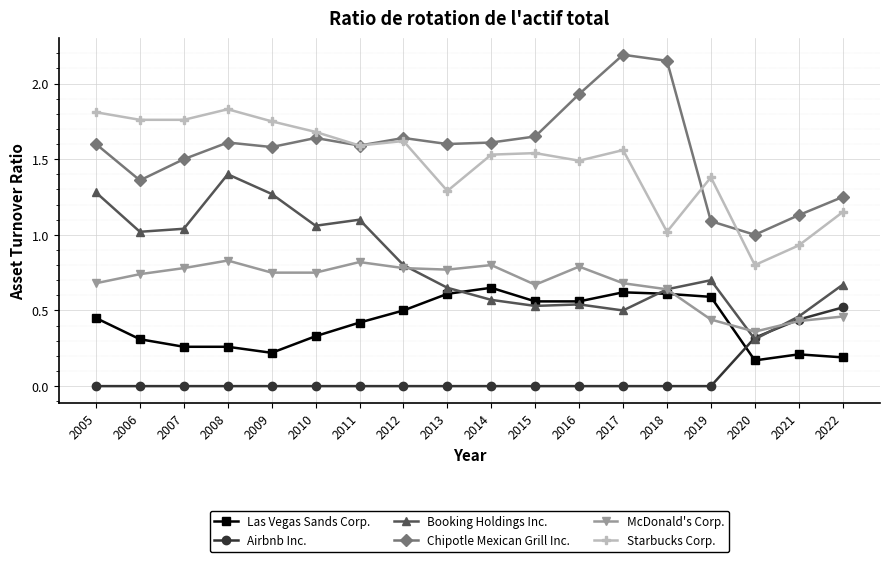

Which category has the highest value in the Airbnb Inc. series?

2022